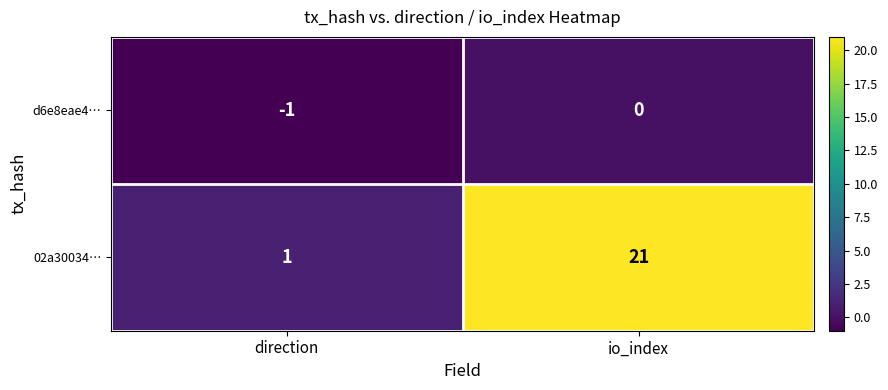

Count the number of categories in the chart.

2